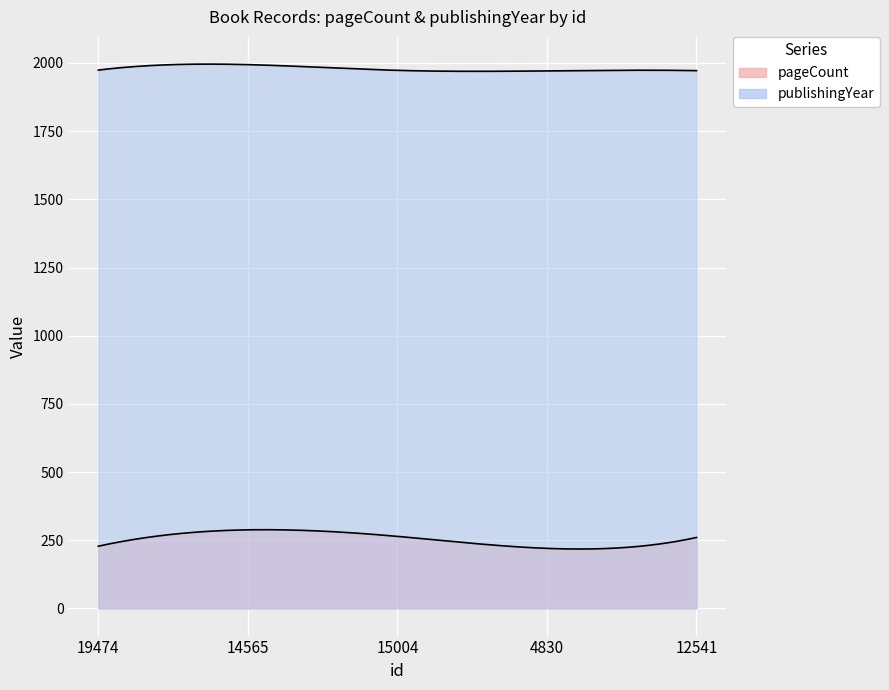

What is the sum of all publishingYear values?

9884